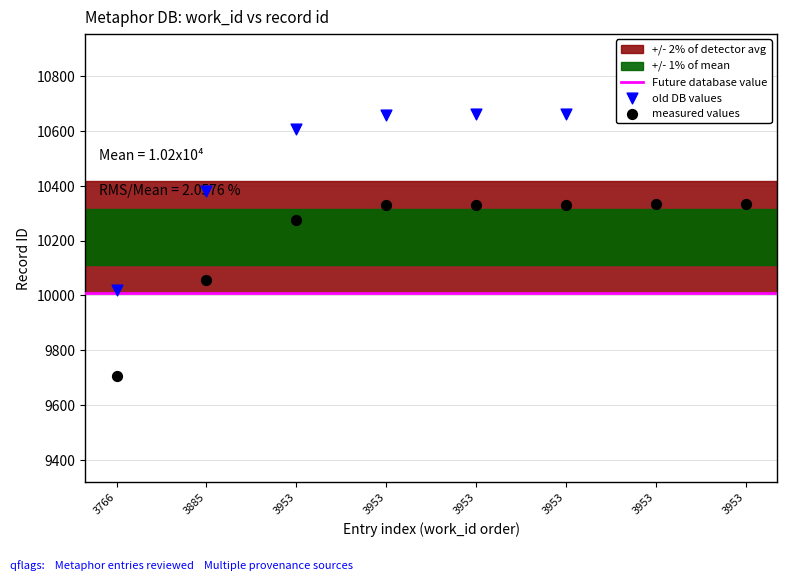

At how many categories does at least one series exceed 10474?

6